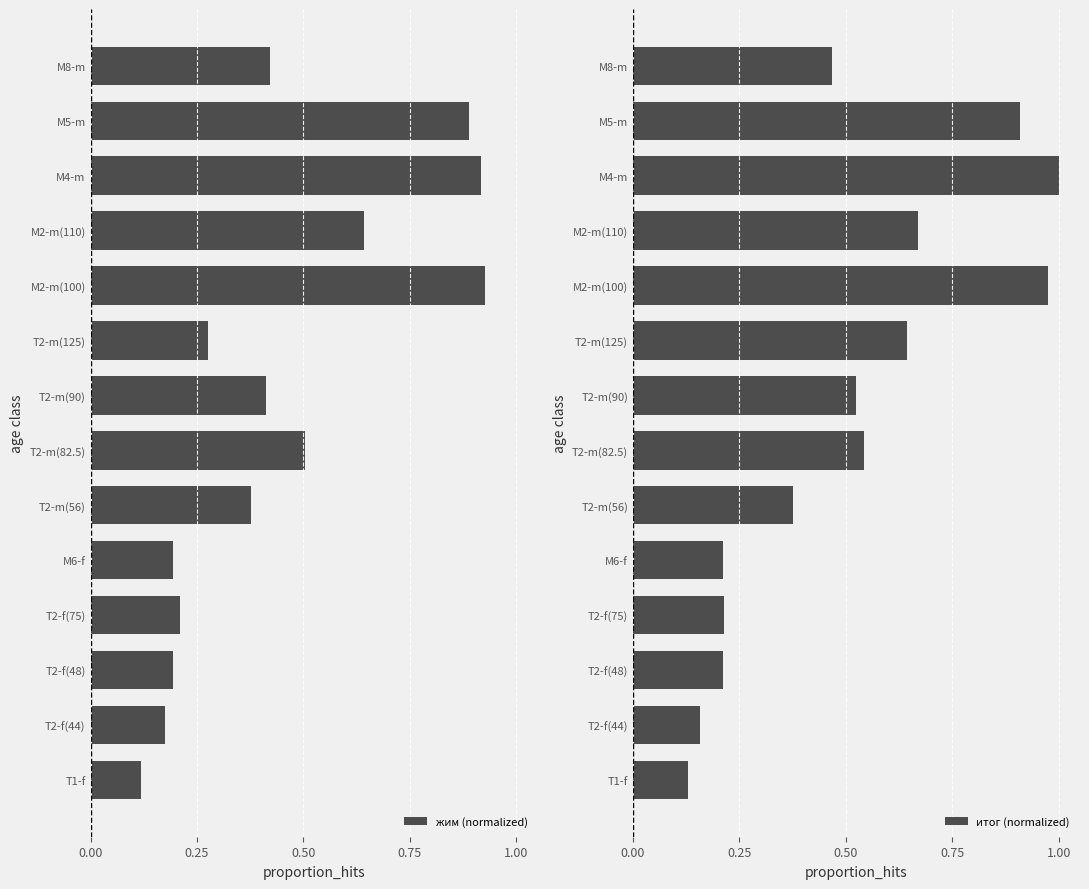

What is the smallest value displayed?

0.1